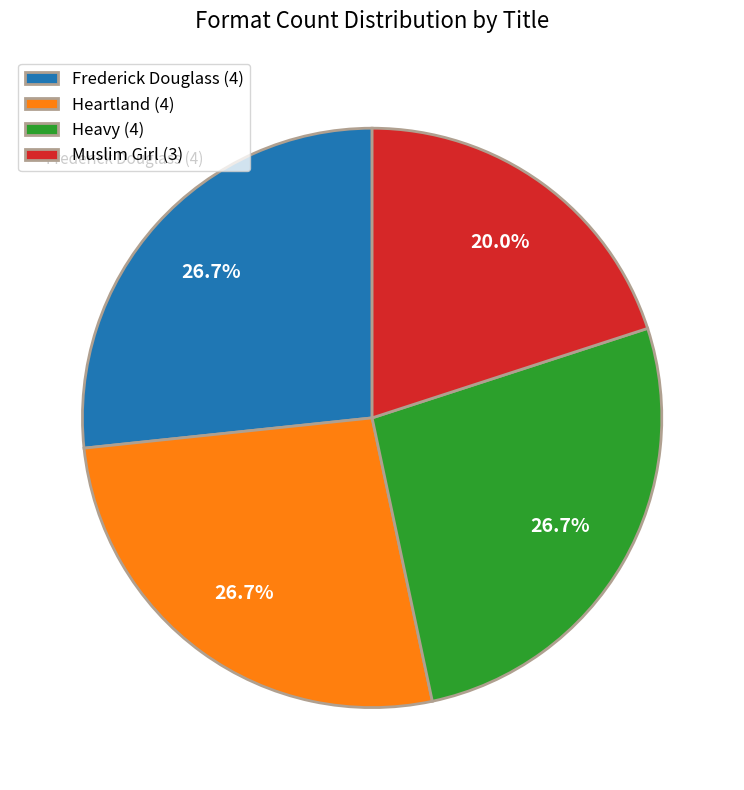

What percentage do Muslim Girl and Heavy together represent?

46.7%